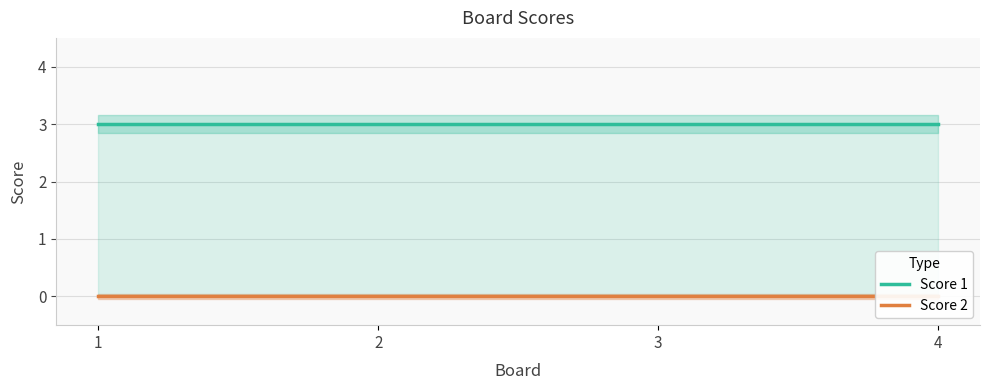

Which has a higher value, 3 or 2?

3